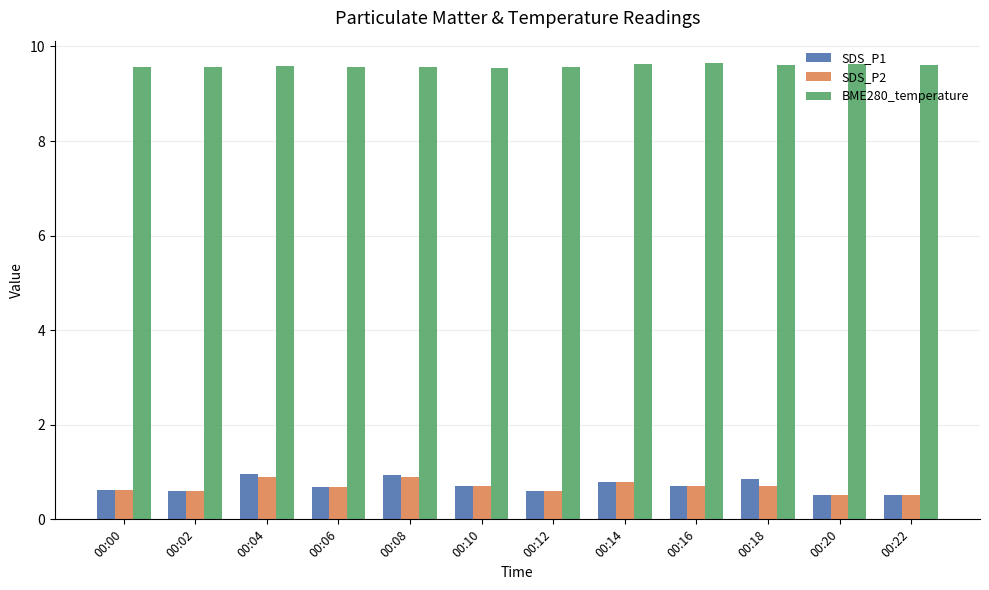

What is the spread (max minus min) of values at 00:04?

8.7